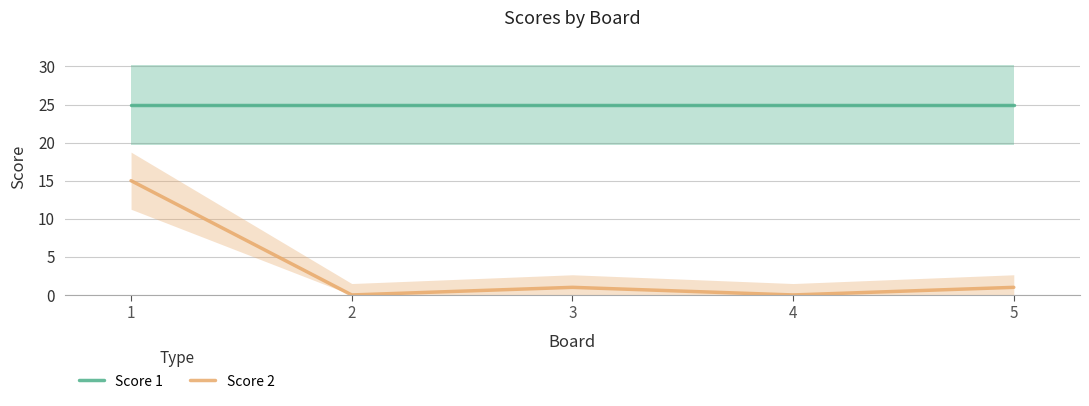

At which category does Score 2 reach its first local peak?

3